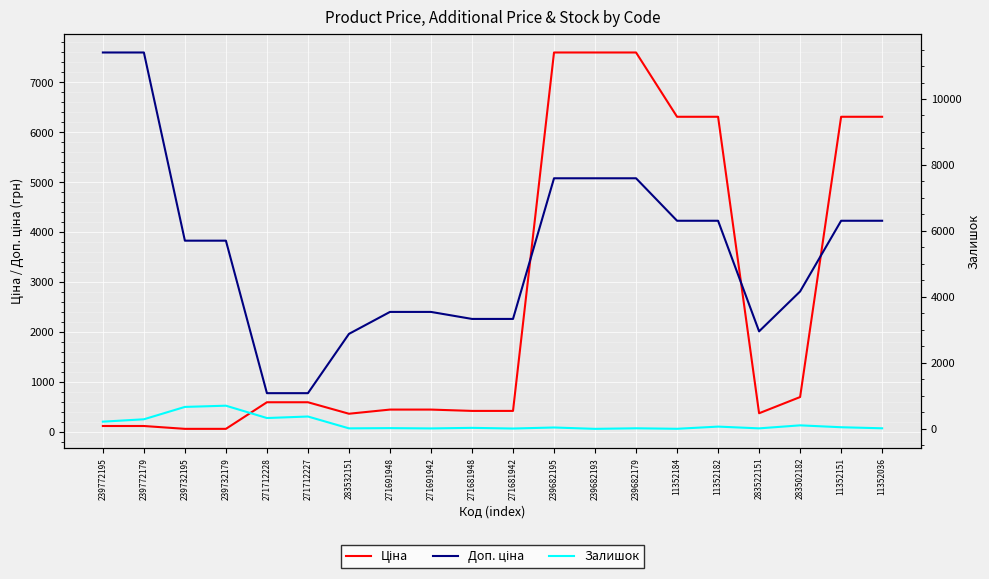

Which series has the widest spread of values?

Доп. ціна